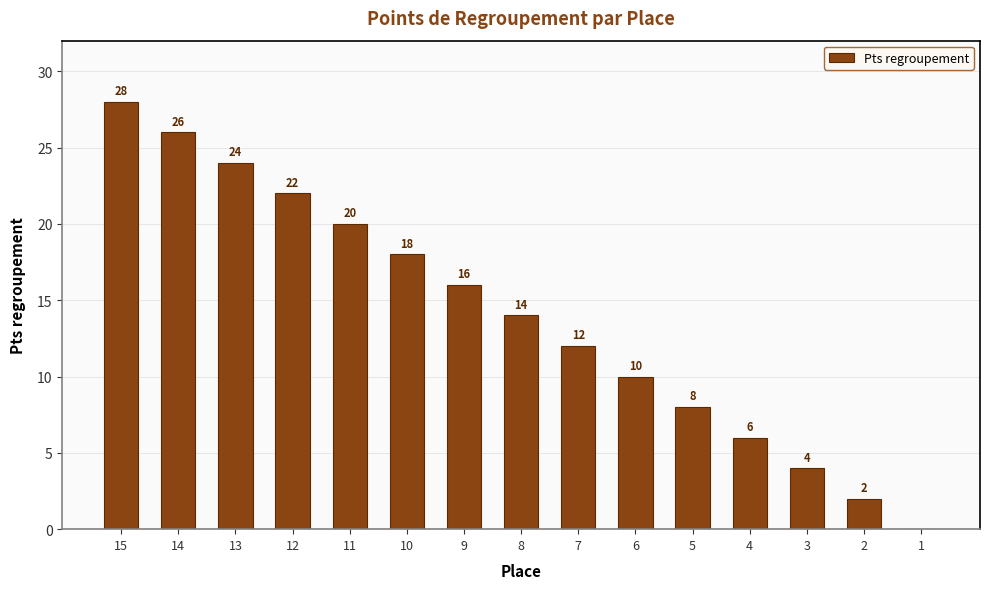

What value does the data have at 5, to the nearest 5?

10